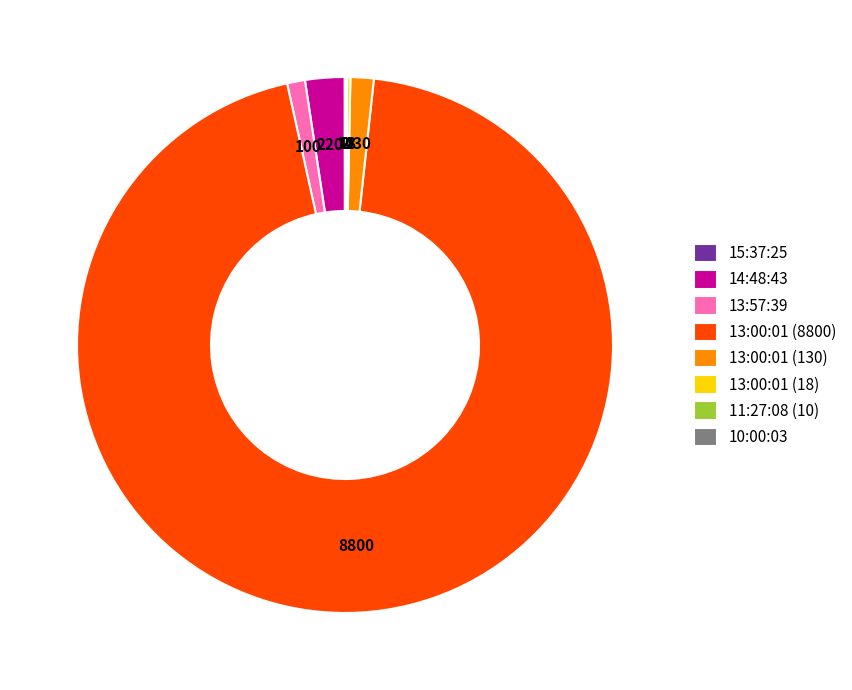

Which category has the biggest portion of the pie?

13:00:01 (8800)